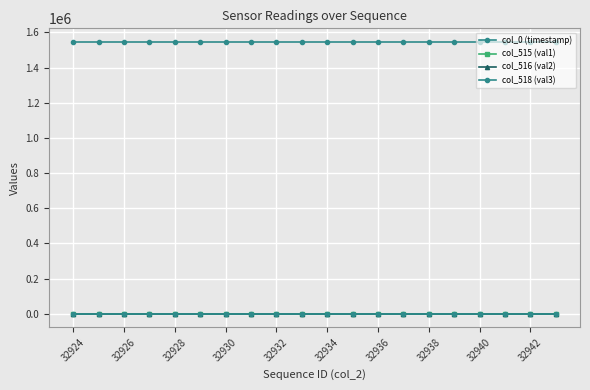

How many interior local peaks does the col_515 (val1) series have?

4